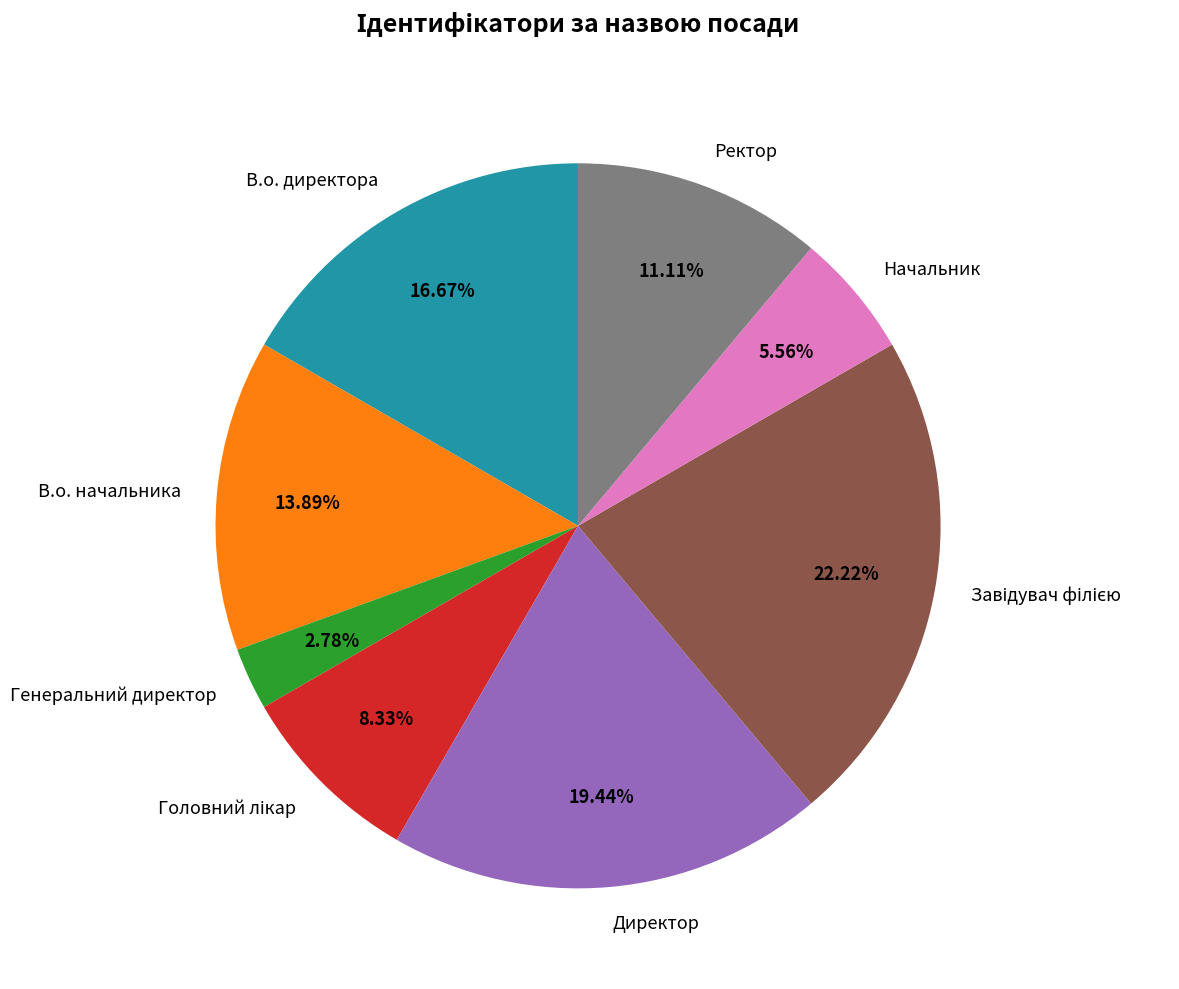

Which slice is the smallest?

Генеральний директор